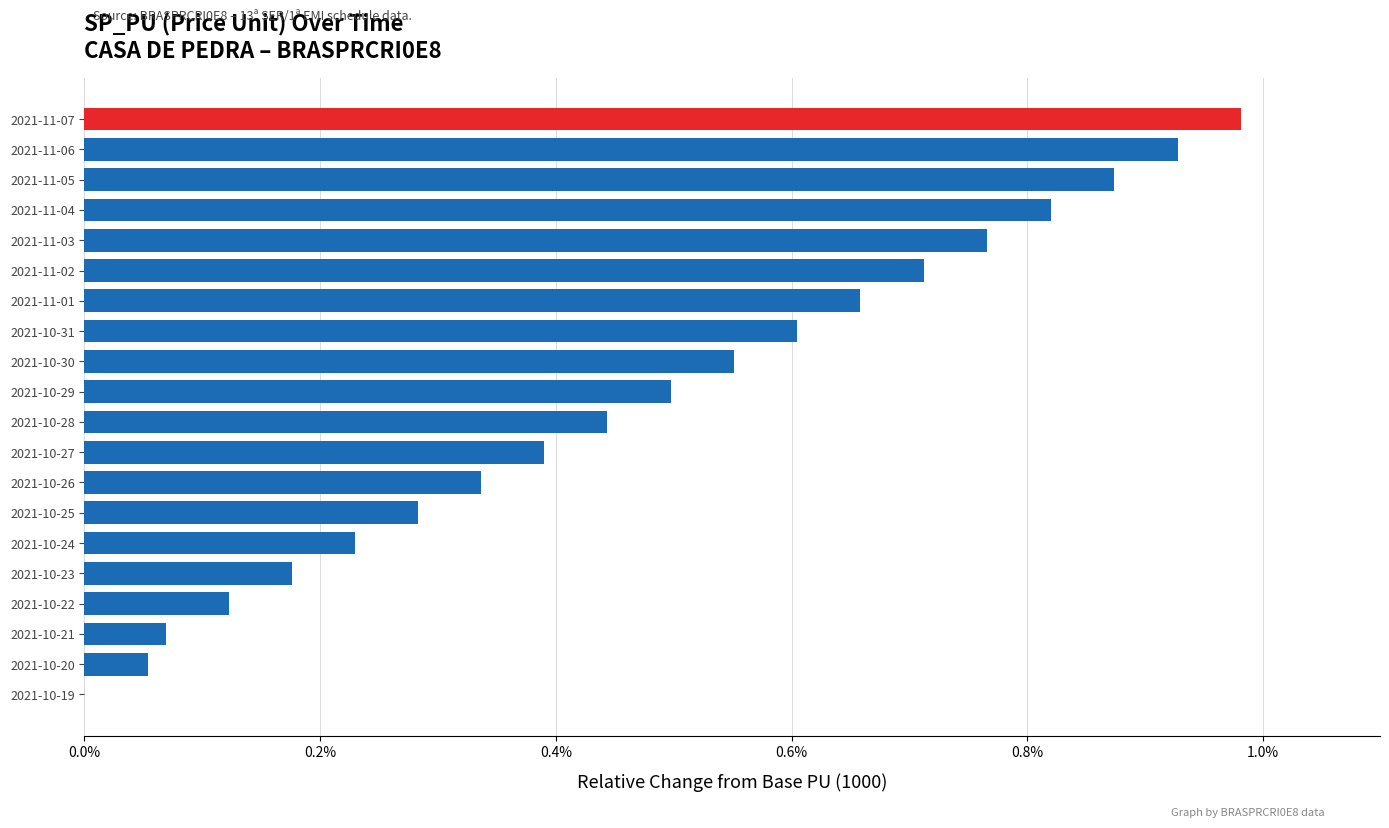

Are the bars horizontal?

Yes